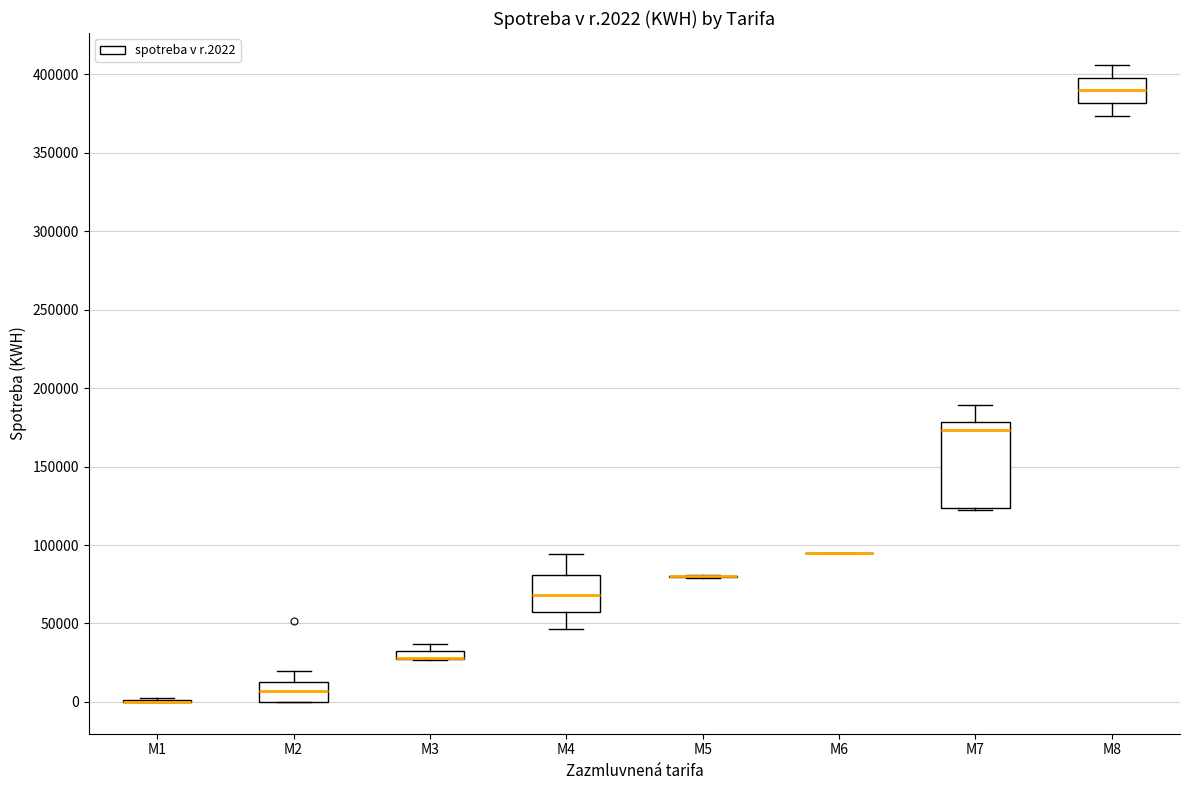

Which box is the tallest, from its lower edge to its upper edge?

M7